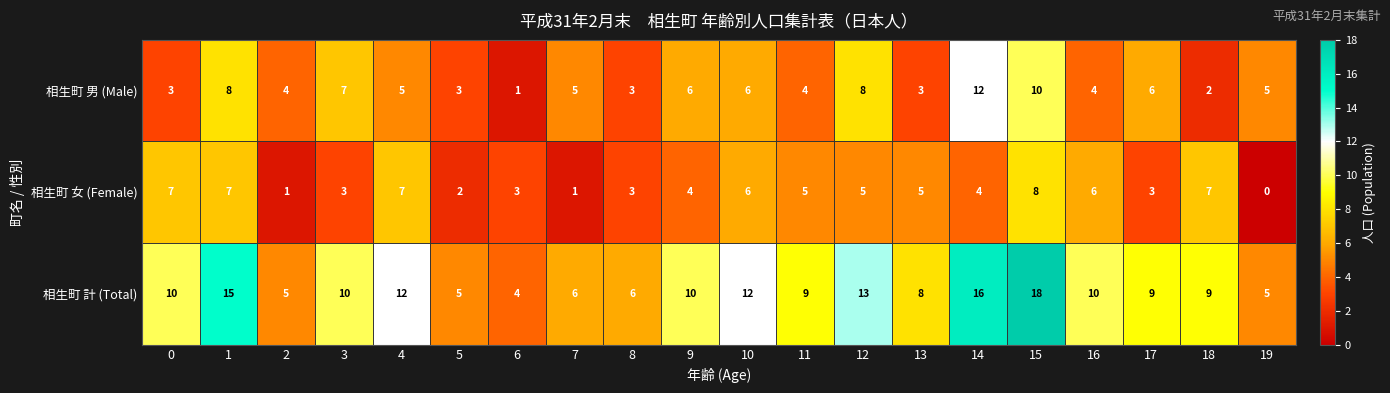

Between 10 and 11, which series saw the biggest shift?

相生町 計 (Total)